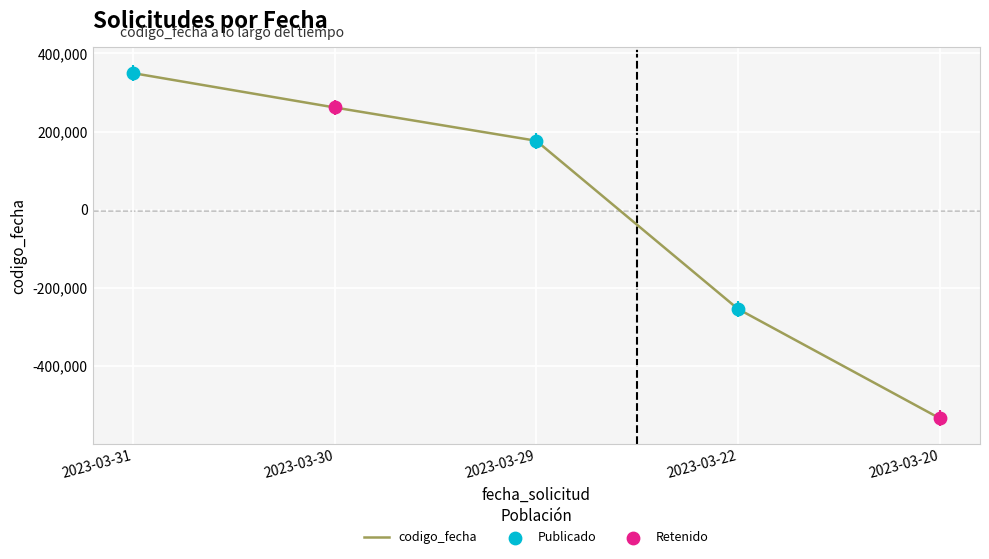

Which has a higher value, 2023-03-30 or 2023-03-31?

2023-03-31